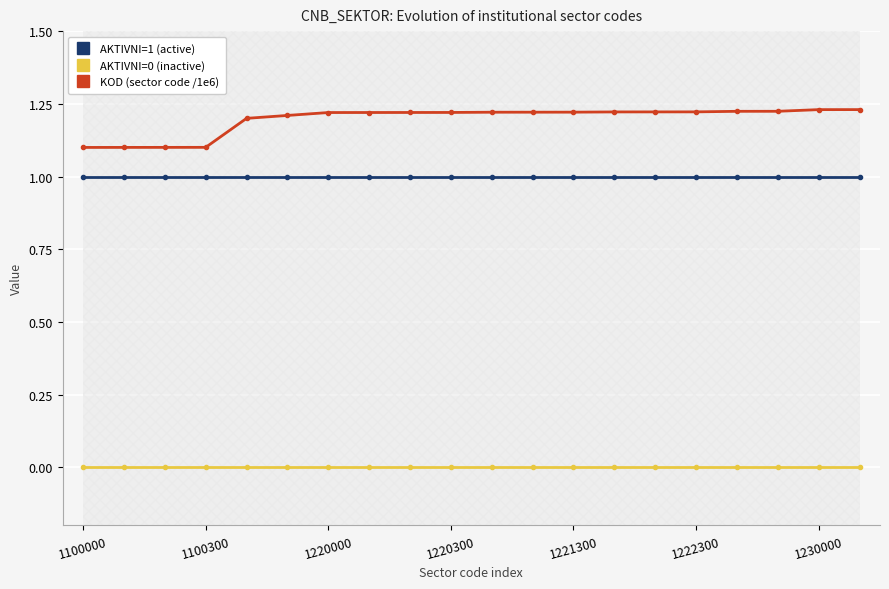

Between 7 and 1100000, which is larger?

7